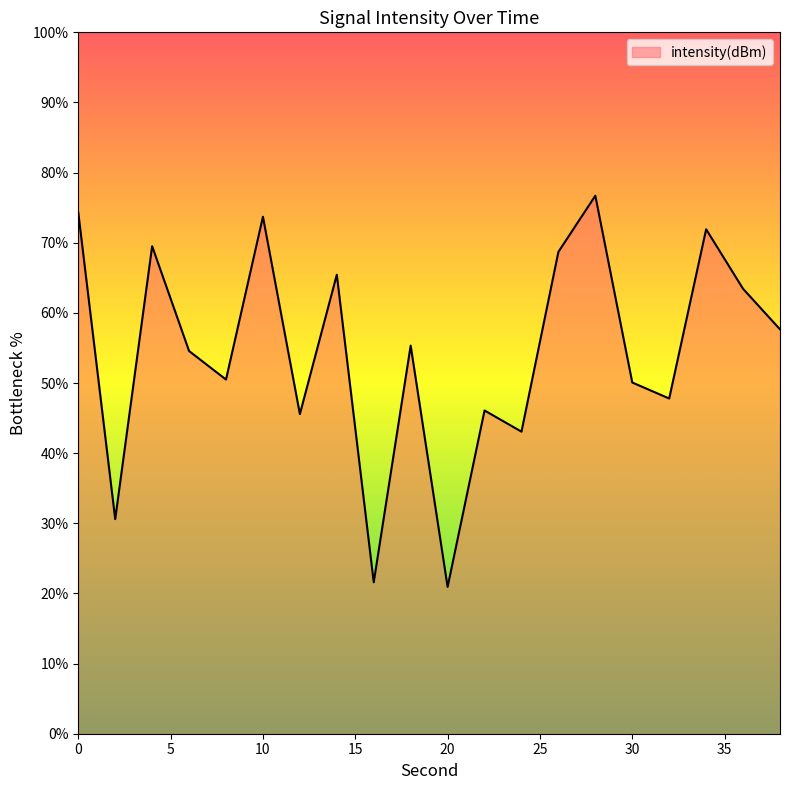

What is the maximum value shown in the chart?

76.7